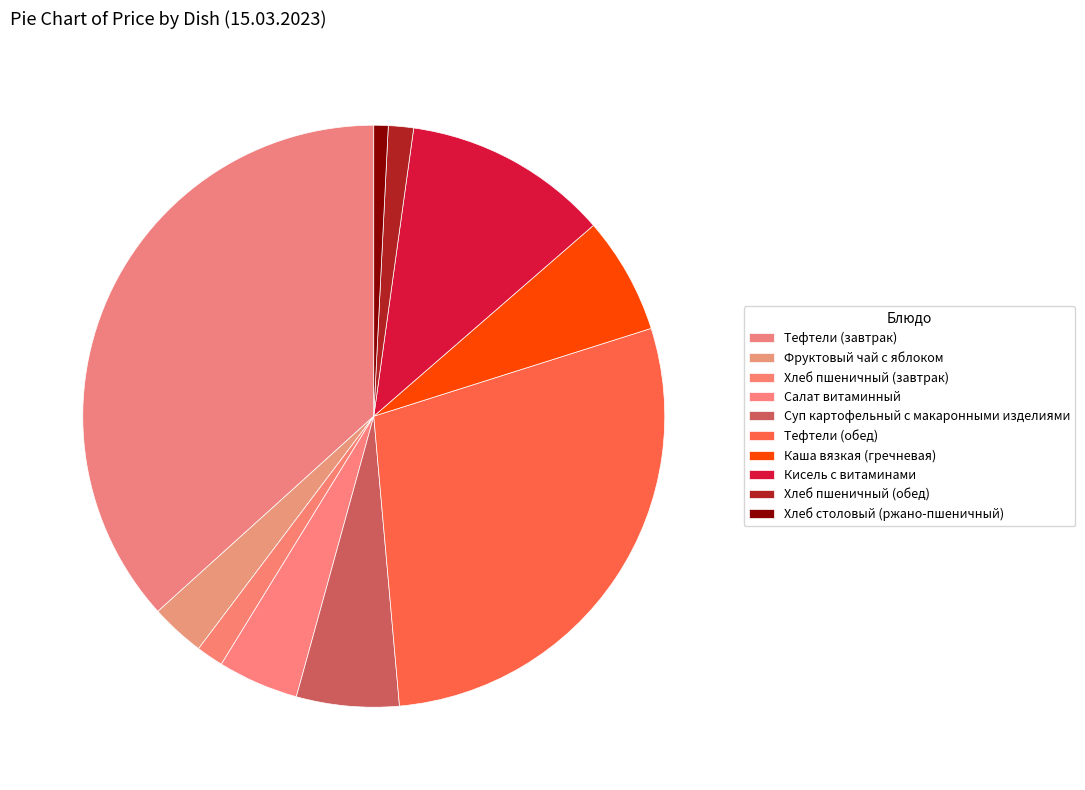

To the nearest percent, what is the difference between the Хлеб пшеничный (обед) and Хлеб столовый (ржано-пшеничный) slice percentages?

1%